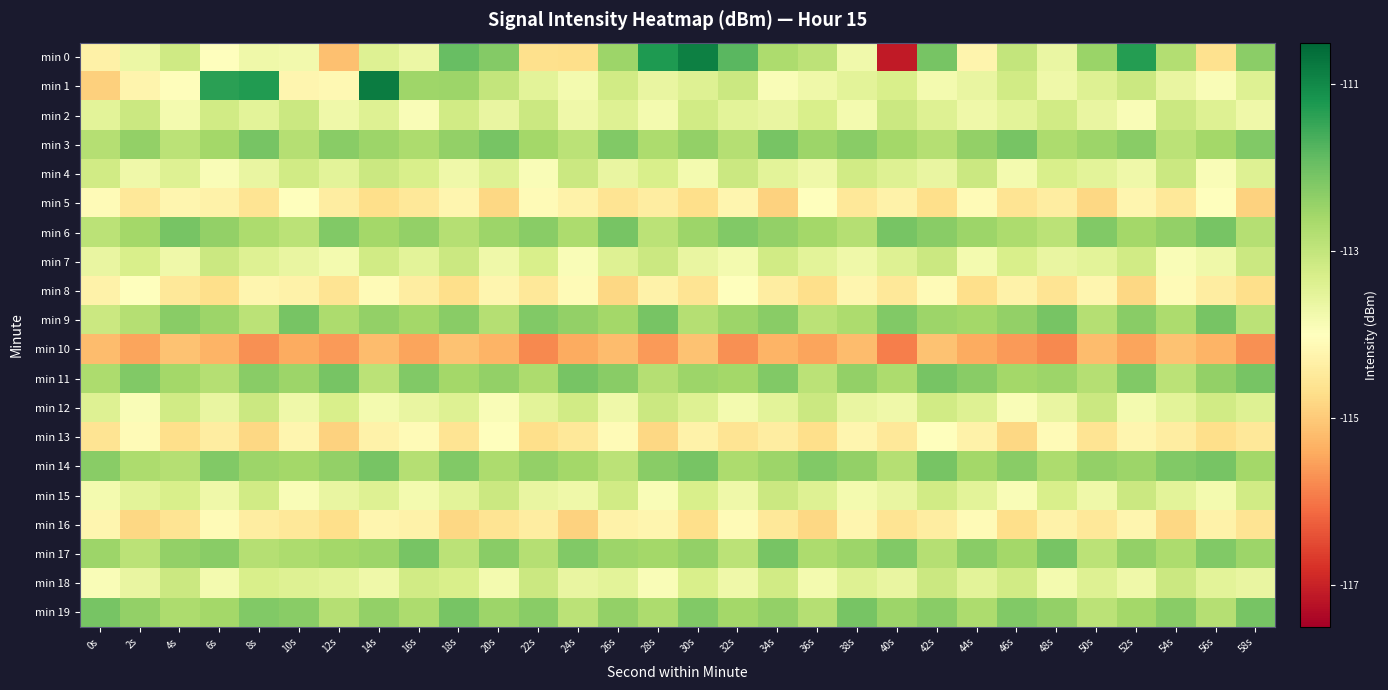

Which label corresponds to the largest value in the chart?

14s